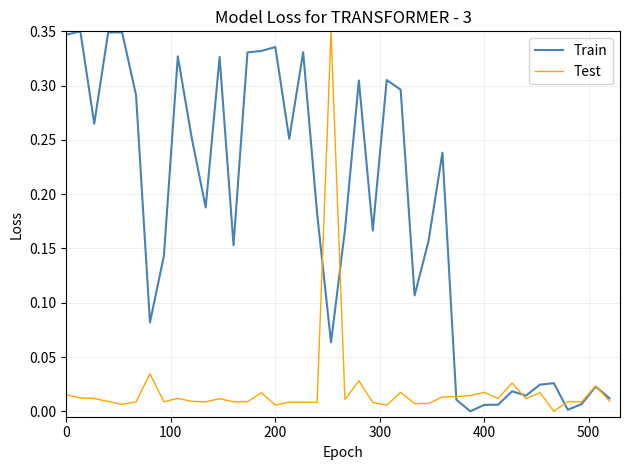

List the series in order of their overall mean, lowest first.

Test, Train